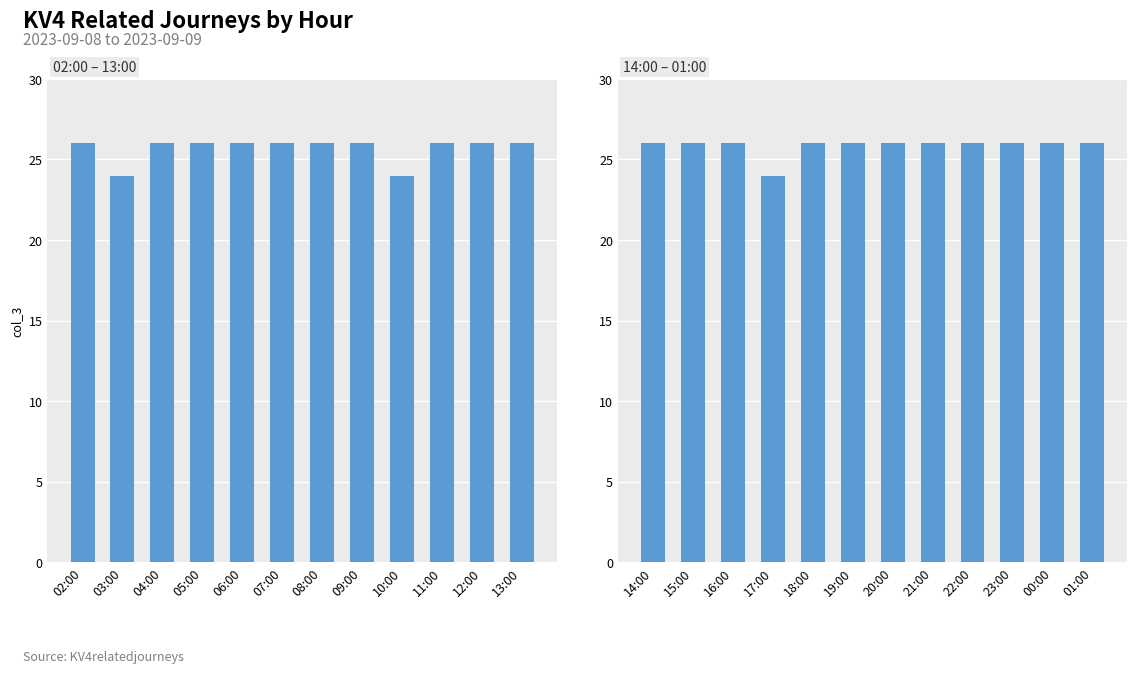

Which has a higher value, 00:00 or 01:00?

00:00